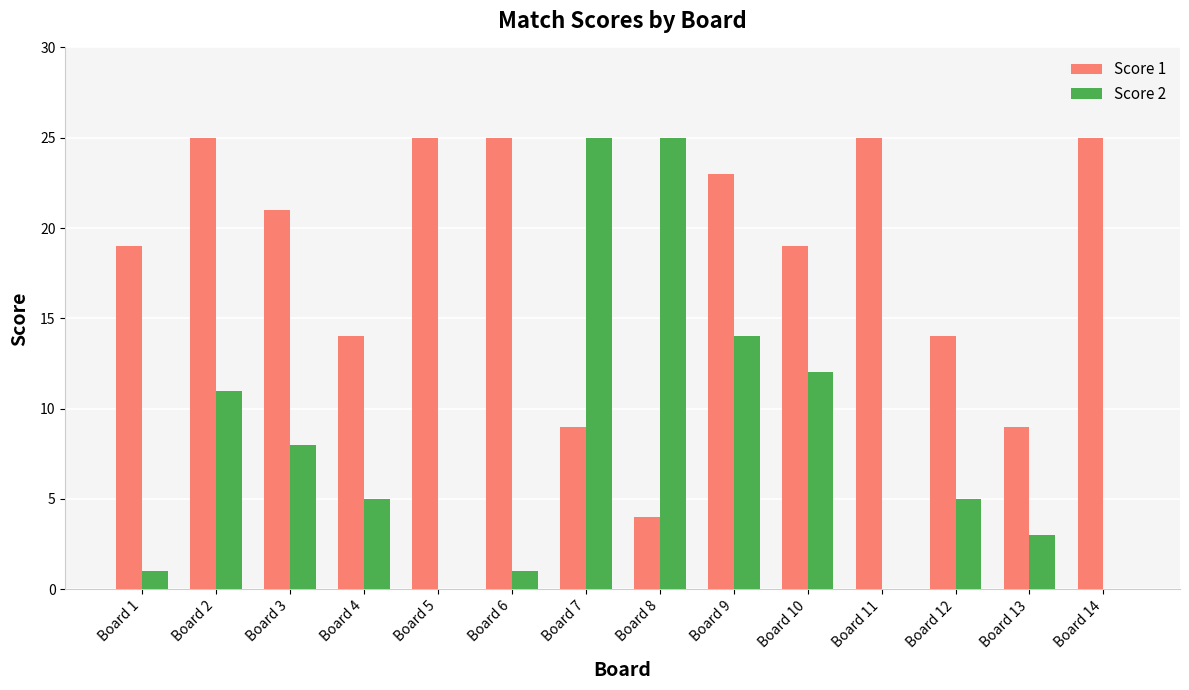

How many groups of bars are there?

14